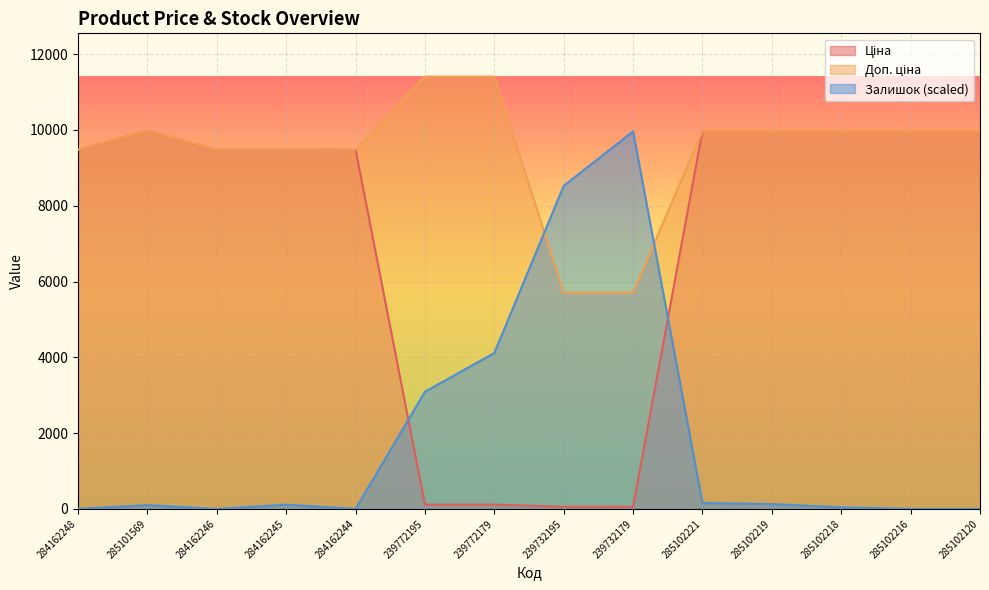

Is it true that Залишок (scaled) equals 9960.8 at 239732179?

True